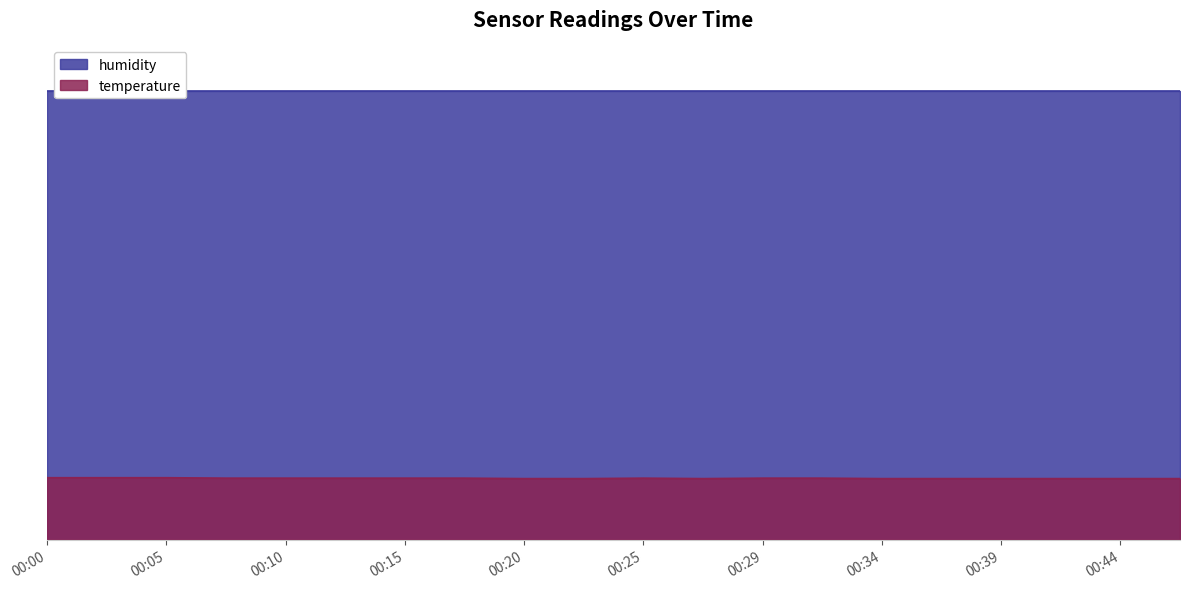

Which category has the highest value across all series?

00:00